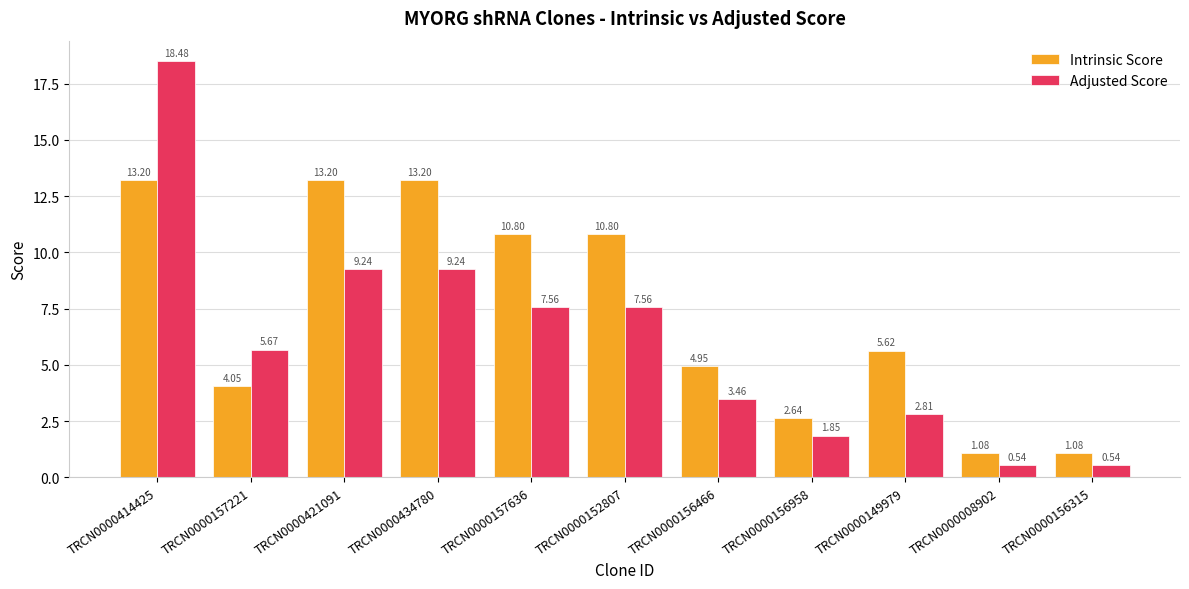

What is the average value of the Adjusted Score series?

6.1